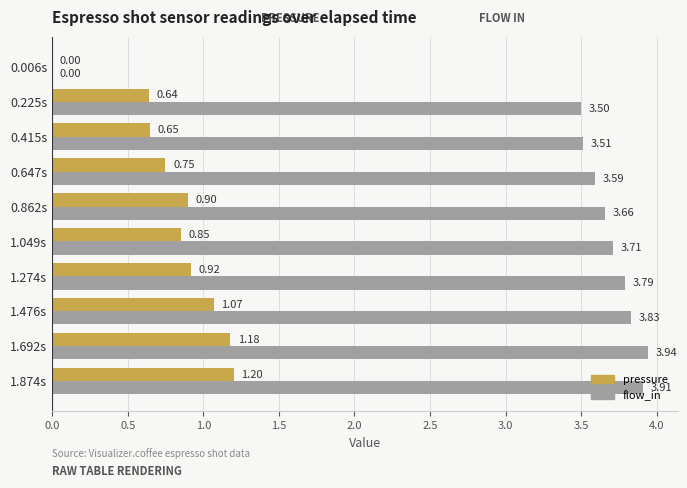

What are all the series names shown in the legend?

pressure, flow_in